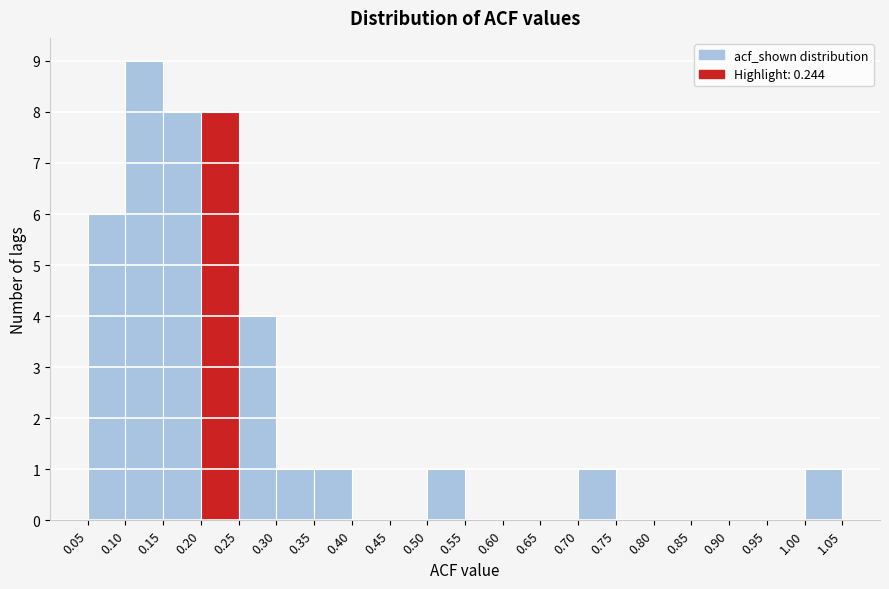

Reading left to right, list every bar in this chart as the range it spans on the x-axis followed by its height. The values are not printed on the chart, so give them approximately, as read against the axis.

0.05 to 0.10: 6
0.10 to 0.15: 9
0.15 to 0.20: 8
0.20 to 0.25: 8
0.25 to 0.30: 4
0.30 to 0.35: 1
0.35 to 0.40: 1
0.40 to 0.45: 0
0.45 to 0.50: 0
0.50 to 0.55: 1
0.55 to 0.60: 0
0.60 to 0.65: 0
0.65 to 0.70: 0
0.70 to 0.75: 1
0.75 to 0.80: 0
0.80 to 0.85: 0
0.85 to 0.90: 0
0.90 to 0.95: 0
0.95 to 1.00: 0
1.00 to 1.05: 1